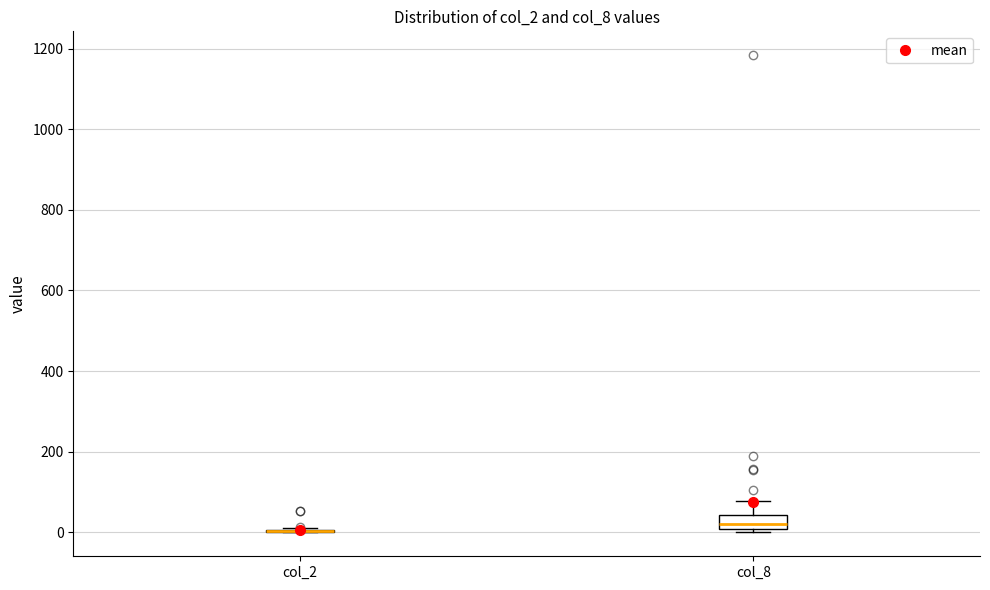

Reading left to right, transcribe this box plot: for each box, give where its median line is, the range the box spans, and where its two whiskers end, as read against the y-axis. The values are not printed on the chart, so give them approximately, as read against the axis.

col_2: box collapsed to a line at 0, whiskers 0 to 20
col_8: median 20, box 0 to 40, whiskers 0 (just below the box's lower edge) to 80